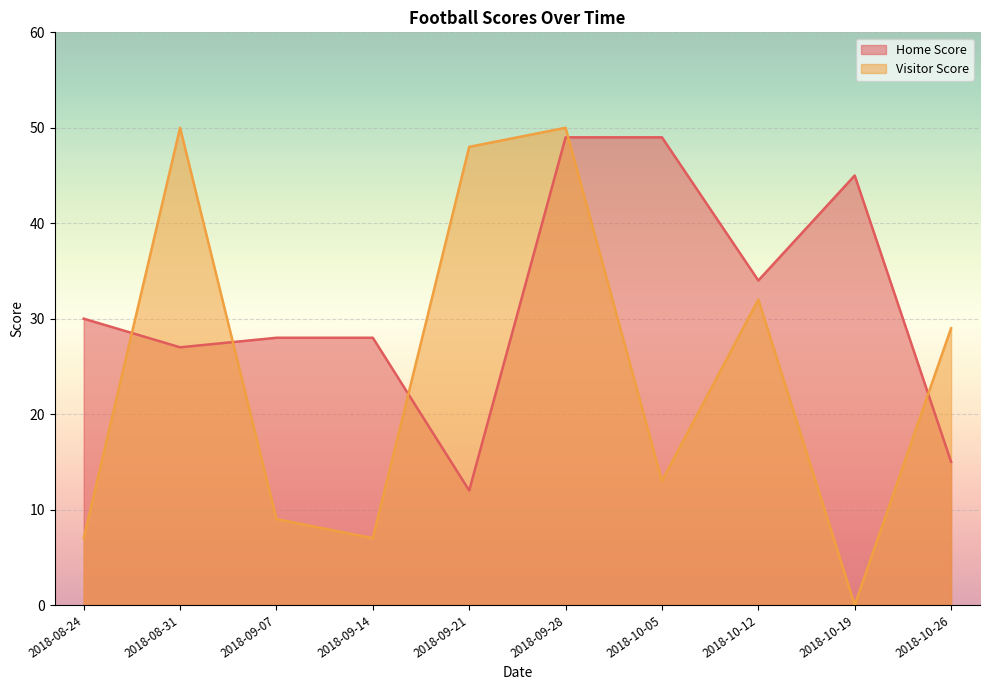

Count the number of categories in the chart.

10